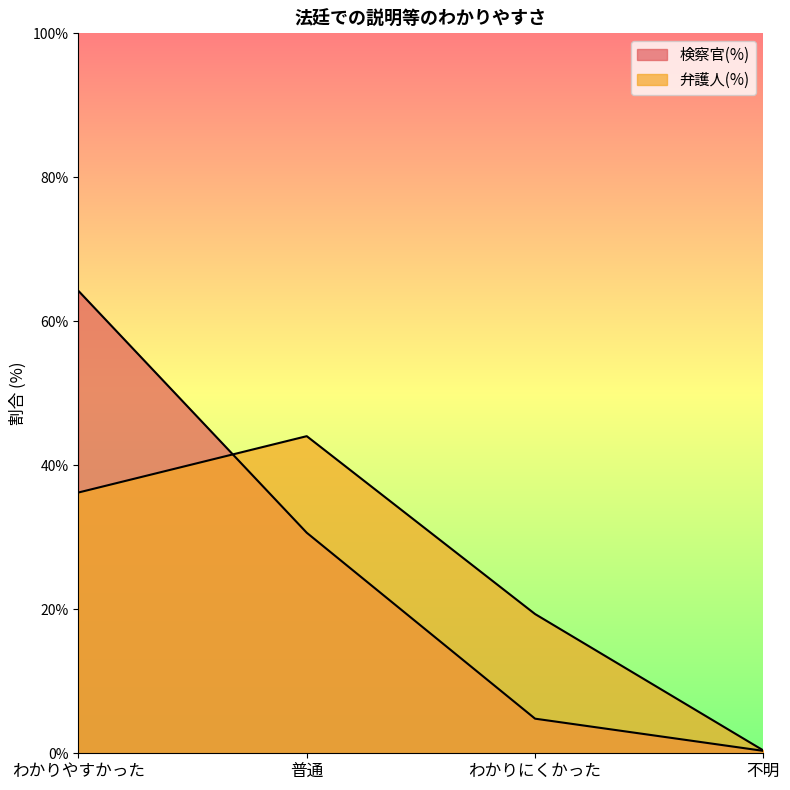

What is the smallest value displayed?

0.3